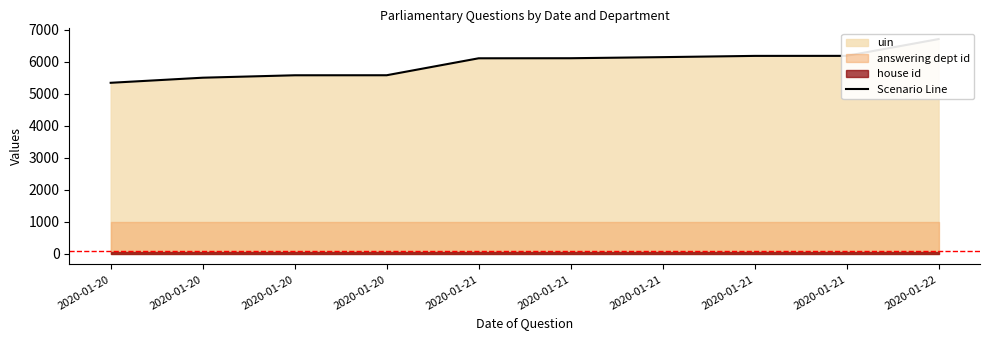

Reading left to right, list all the values displayed in this chart.

2020-01-20=5343	2020-01-20=5502	2020-01-20=5578	2020-01-20=5579	2020-01-21=6109	2020-01-21=6111	2020-01-21=6145	2020-01-21=6184	2020-01-21=6185	2020-01-22=6710